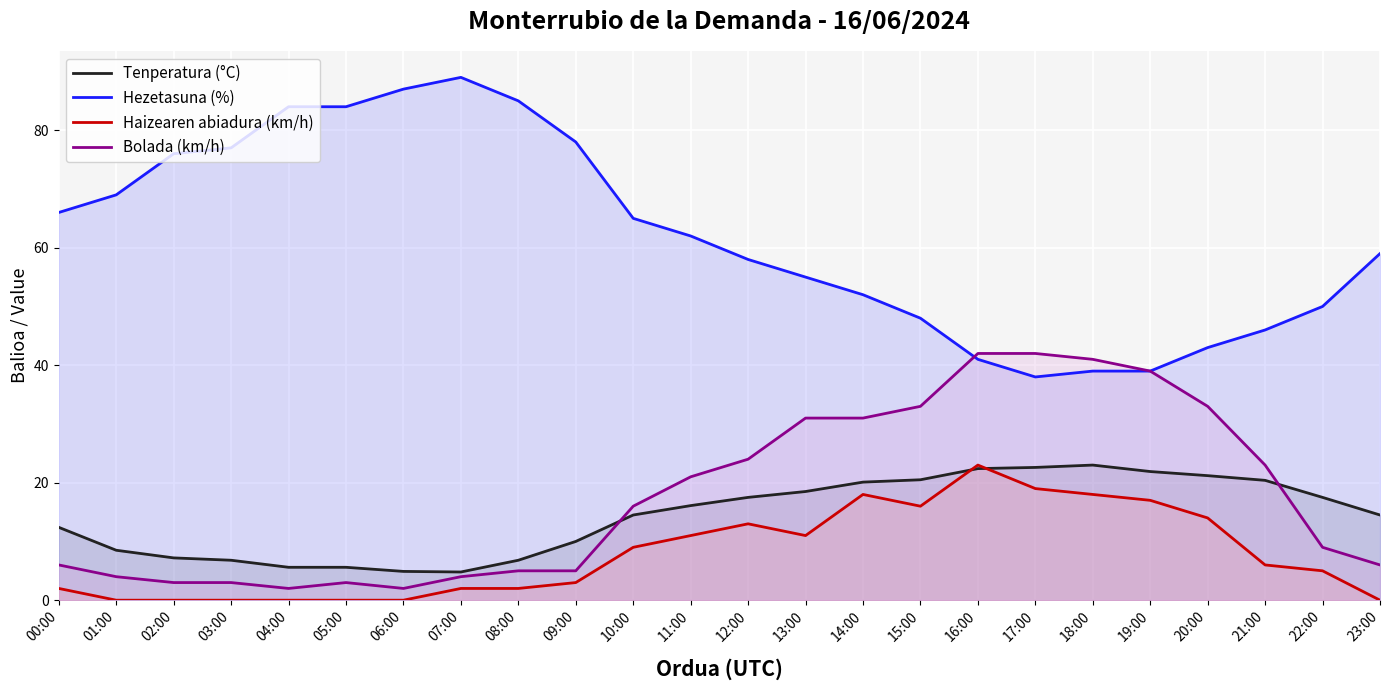

Which category has the highest value across all series?

07:00